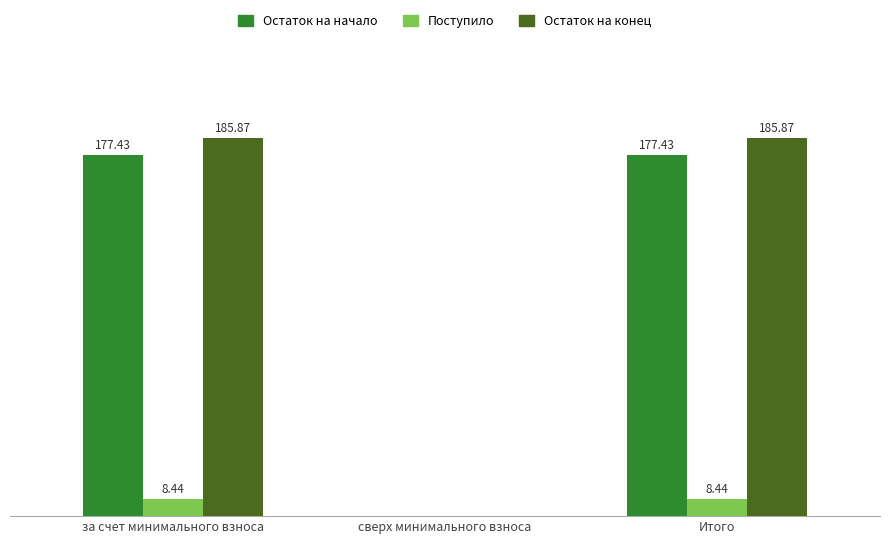

Where does the Остаток на начало series first go above 177?

за счет минимального взноса